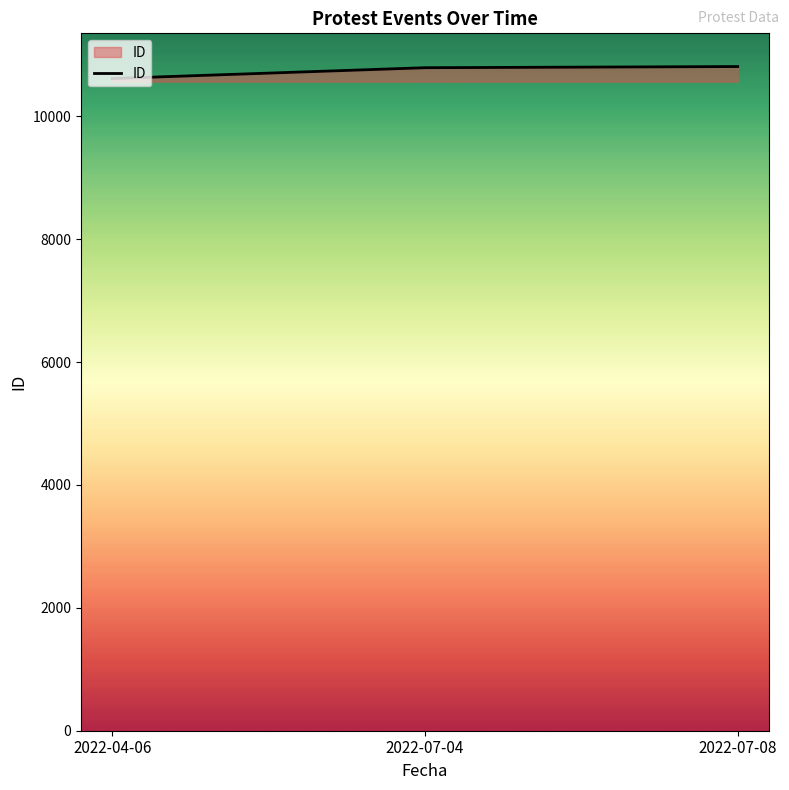

Does the chart have visible grid lines?

No